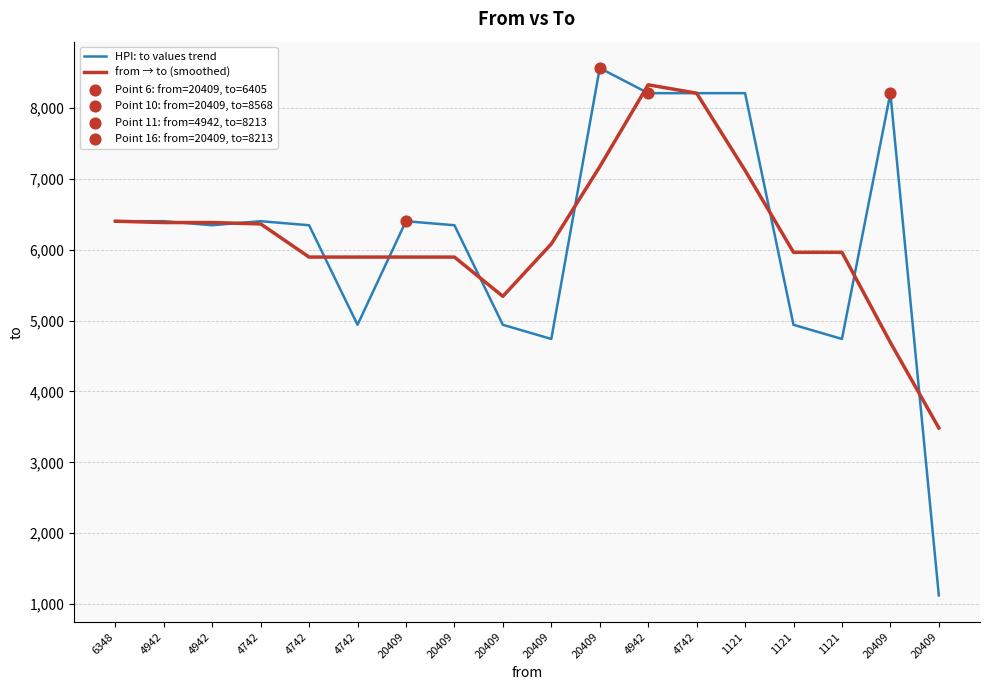

Which series has the largest total across all categories?

HPI: to values trend